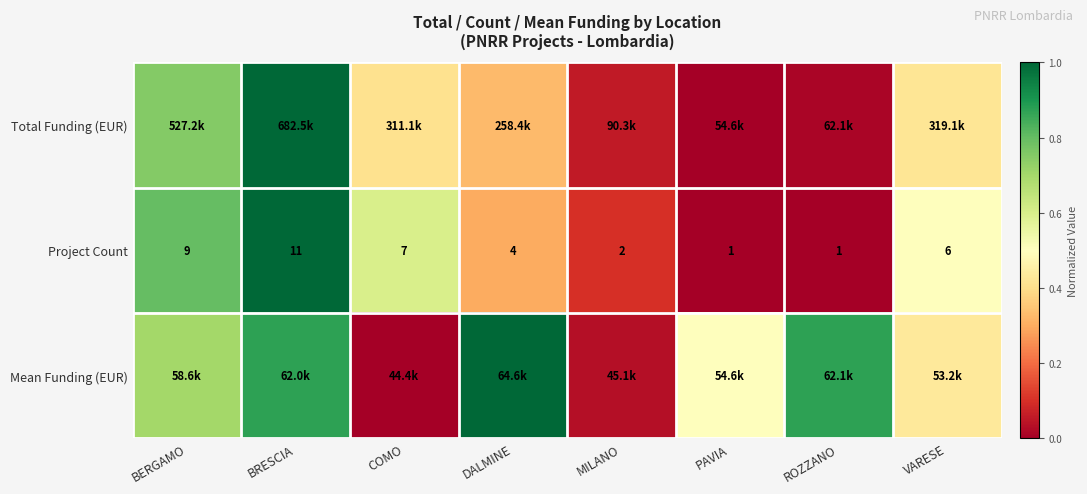

Which label corresponds to the smallest value in the chart?

PAVIA